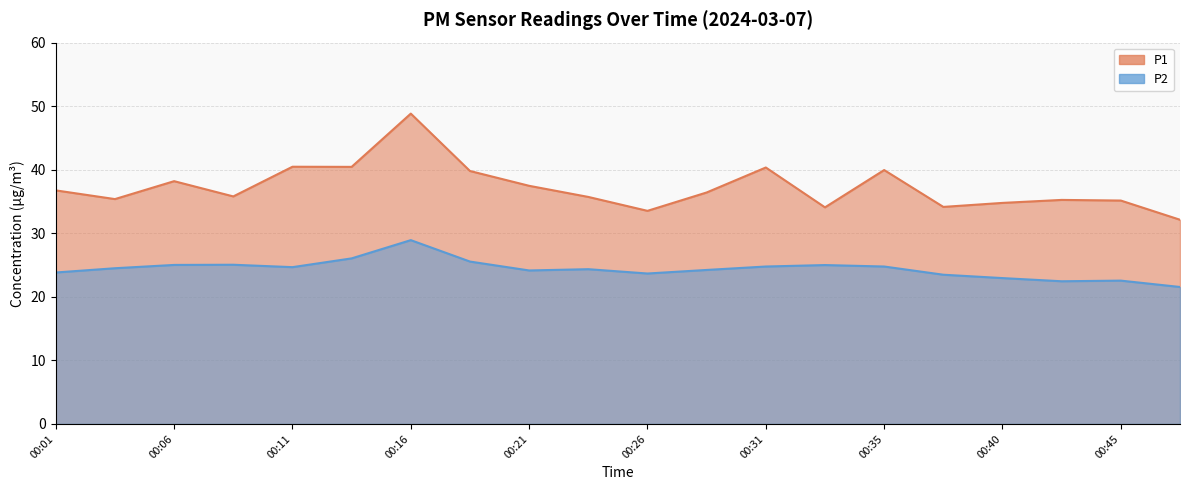

Between 00:09 and 00:40, which series saw the biggest shift?

P2